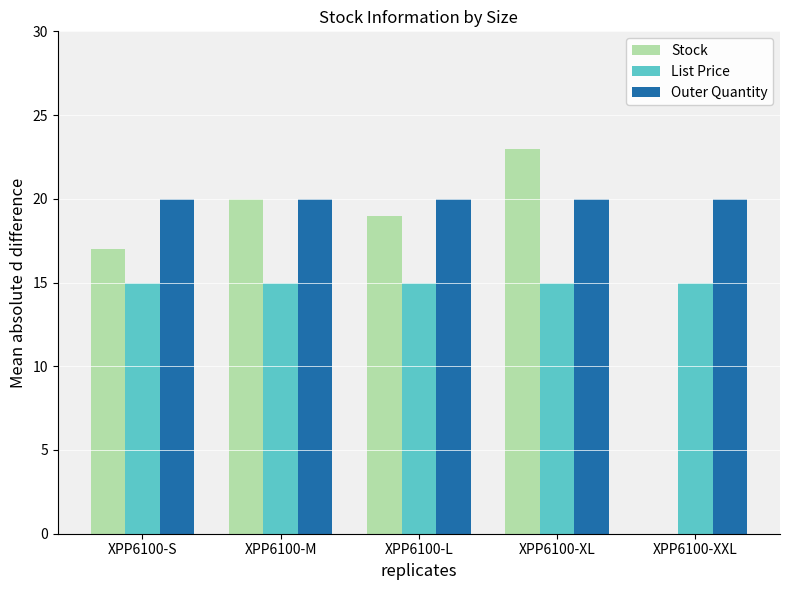

What is the greatest value displayed?

23.0